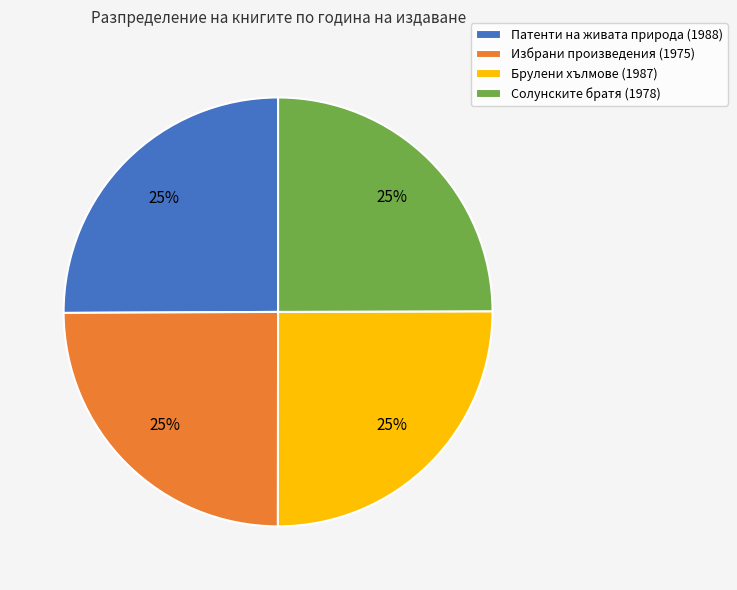

Does Патенти на живата природа (1988) represent more than half of the total?

No